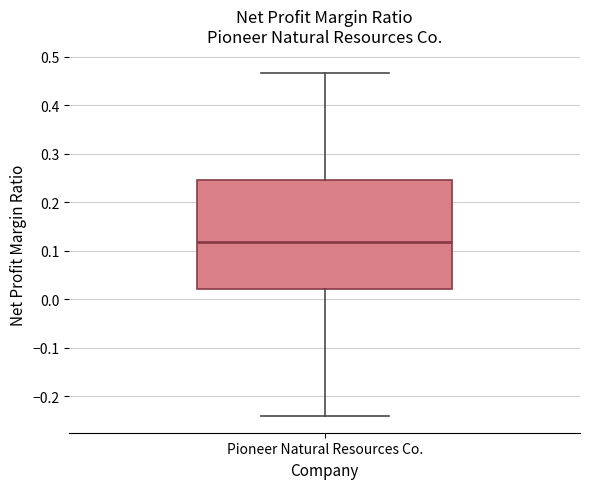

Read this box plot against the y-axis: the position of the median line, the range covered by the box, and the ends of both whiskers. The values are not printed on the chart, so give them approximately, as read against the axis.

median 0.12, box 0.02 to 0.25, whiskers -0.24 to 0.47